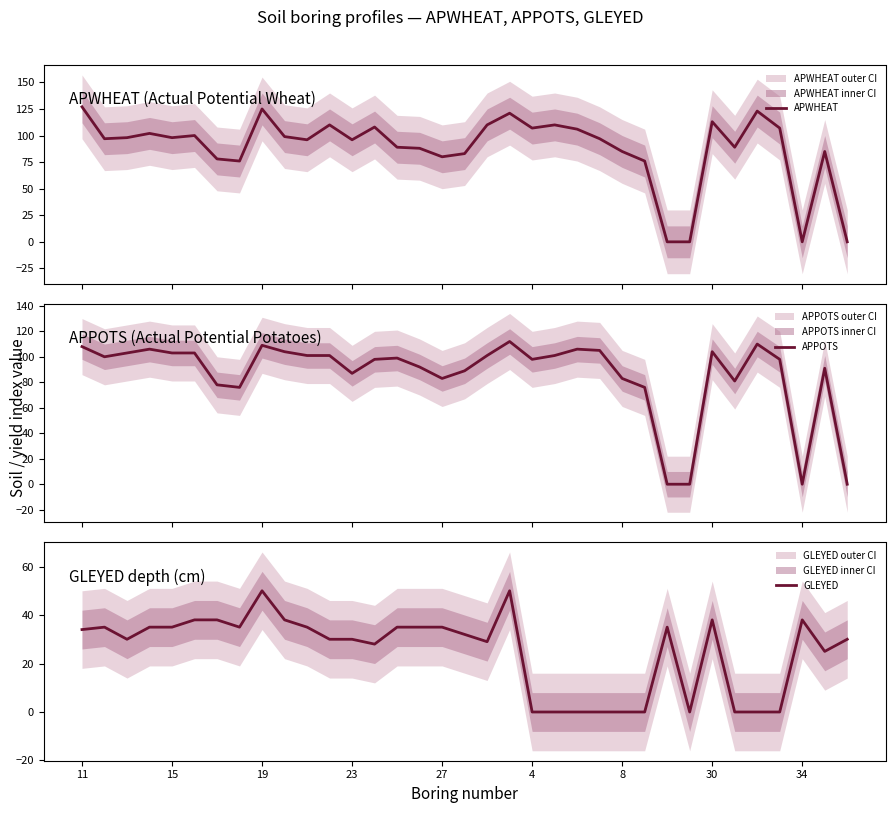

The value of GLEYED at 34 is 38. True or false?

True